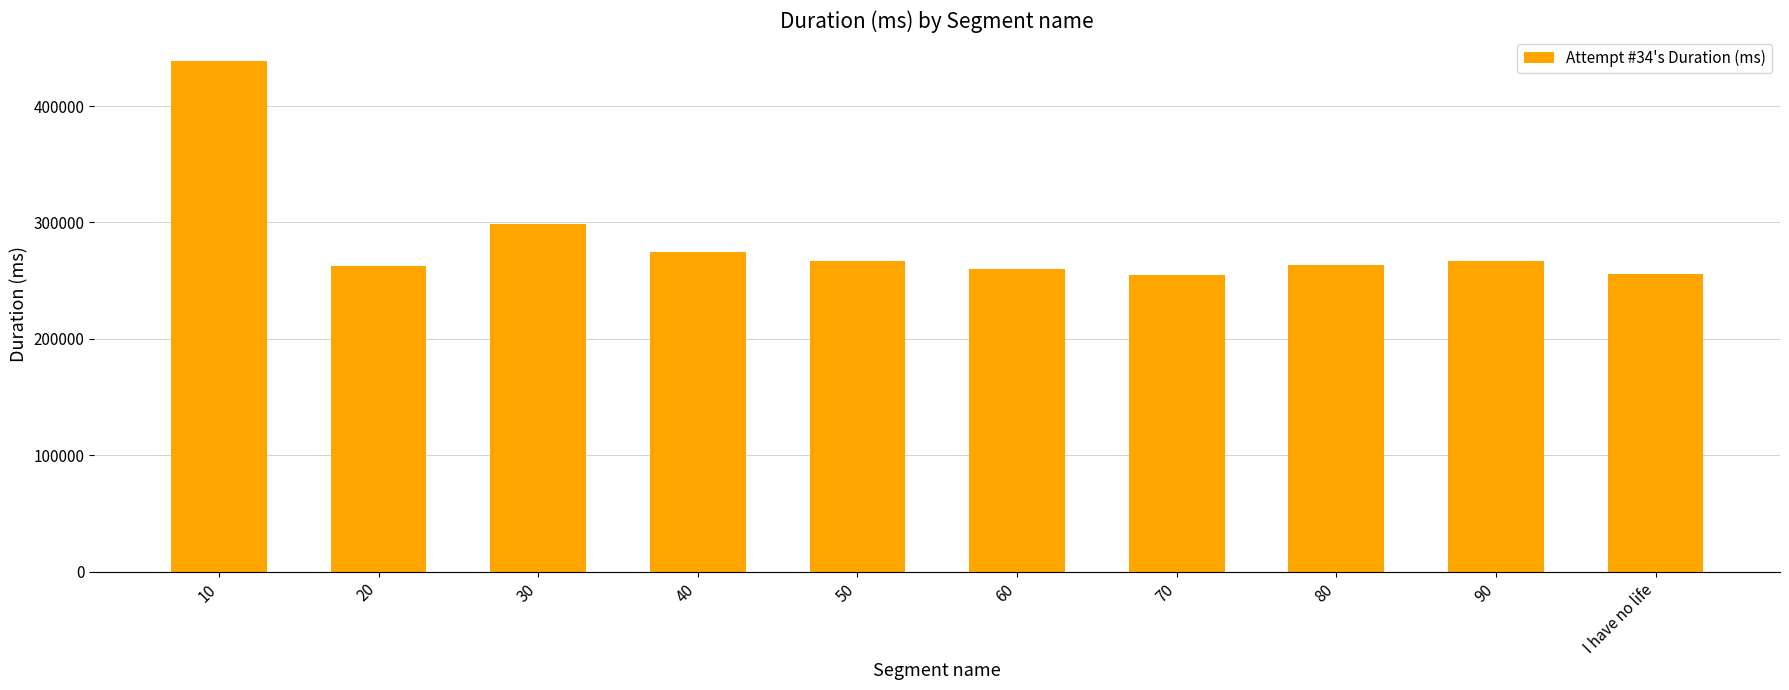

What is the label of the 2nd bar from the left?

20